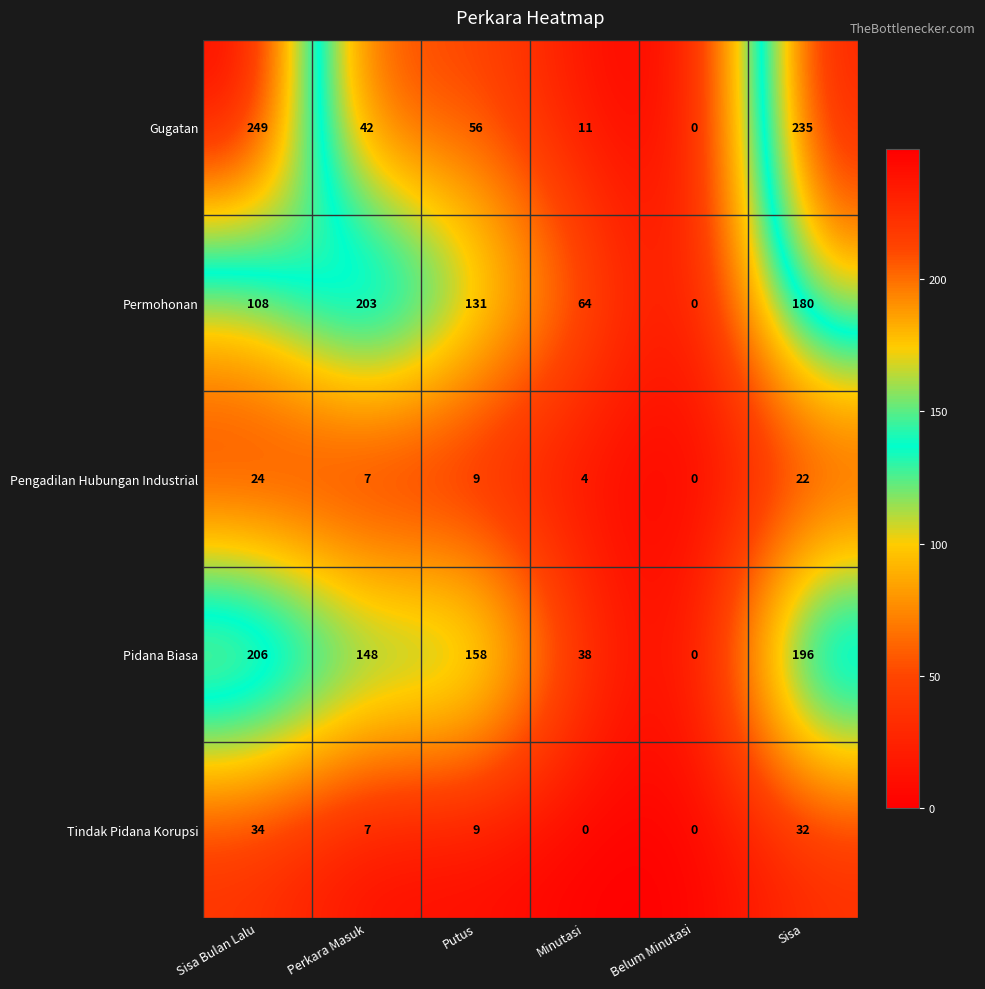

The value of Pidana Biasa at Perkara Masuk is 148. True or false?

True